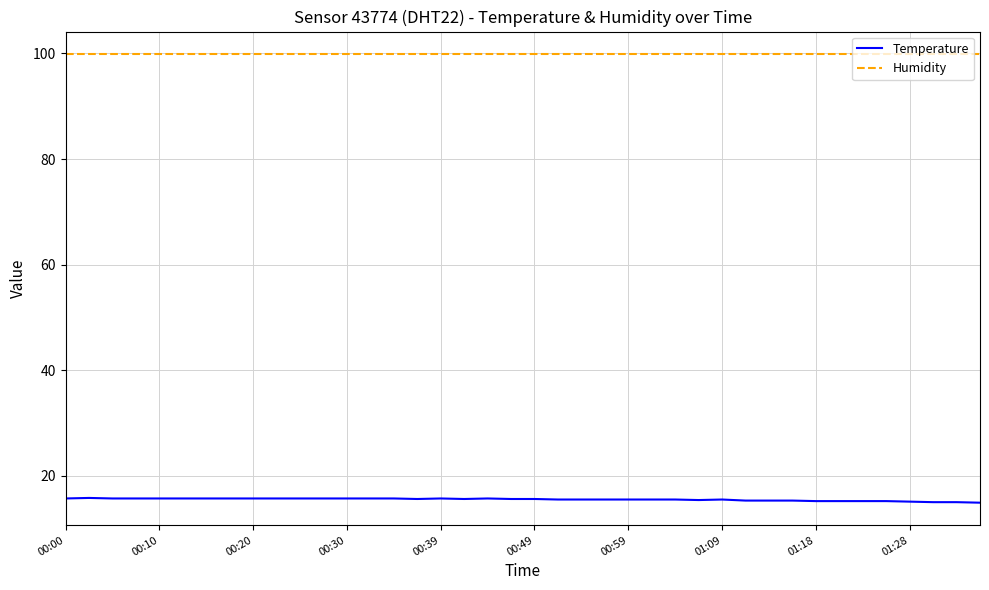

What are all the series names shown in the legend?

Temperature, Humidity